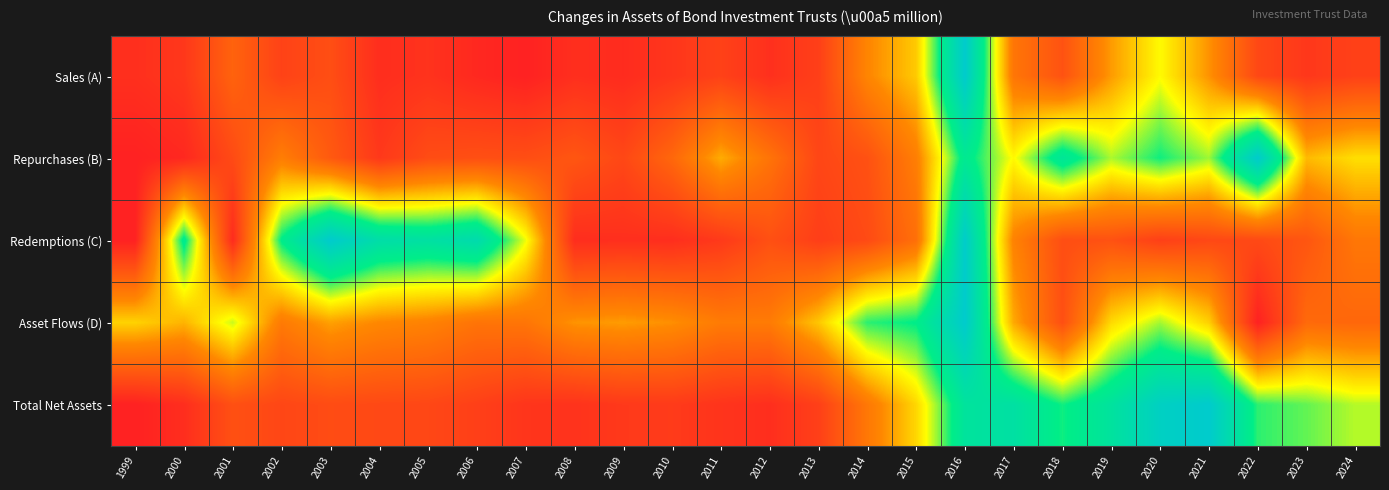

Reading left to right, what are all the values shown in this chart?

Sales (A): 1999=0.0	2000=0.1	2001=0.2	2002=0.1	2003=0.2	2004=0.0	2005=0.1	2006=0.0	2007=0.0	2008=0.0	2009=0.0	2010=0.1	2011=0.1	2012=0.1	2013=0.1	2014=0.3	2015=0.5	2016=1.0	2017=0.3	2018=0.2	2019=0.4	2020=0.5	2021=0.4	2022=0.1	2023=0.1	2024=0.1
Repurchases (B): 1999=0.0	2000=0.0	2001=0.1	2002=0.3	2003=0.2	2004=0.1	2005=0.1	2006=0.2	2007=0.2	2008=0.2	2009=0.1	2010=0.2	2011=0.4	2012=0.3	2013=0.1	2014=0.2	2015=0.3	2016=0.8	2017=0.5	2018=0.8	2019=0.6	2020=0.7	2021=0.6	2022=1.0	2023=0.4	2024=0.5
Redemptions (C): 1999=0.0	2000=0.7	2001=0.0	2002=0.7	2003=1.0	2004=0.9	2005=0.8	2006=0.9	2007=0.6	2008=0.0	2009=0.0	2010=0.0	2011=0.1	2012=0.2	2013=0.1	2014=0.1	2015=0.3	2016=1.0	2017=0.3	2018=0.2	2019=0.2	2020=0.1	2021=0.1	2022=0.1	2023=0.2	2024=0.3
Asset Flows (D): 1999=0.5	2000=0.4	2001=0.6	2002=0.3	2003=0.4	2004=0.3	2005=0.3	2006=0.3	2007=0.3	2008=0.4	2009=0.4	2010=0.4	2011=0.3	2012=0.3	2013=0.5	2014=0.7	2015=0.7	2016=1.0	2017=0.4	2018=0.2	2019=0.5	2020=0.6	2021=0.5	2022=0.0	2023=0.2	2024=0.2
Total Net Assets: 1999=0.0	2000=0.0	2001=0.2	2002=0.1	2003=0.1	2004=0.1	2005=0.1	2006=0.1	2007=0.1	2008=0.1	2009=0.1	2010=0.1	2011=0.1	2012=0.0	2013=0.1	2014=0.3	2015=0.5	2016=0.8	2017=0.8	2018=0.7	2019=0.8	2020=1.0	2021=1.0	2022=0.7	2023=0.7	2024=0.6